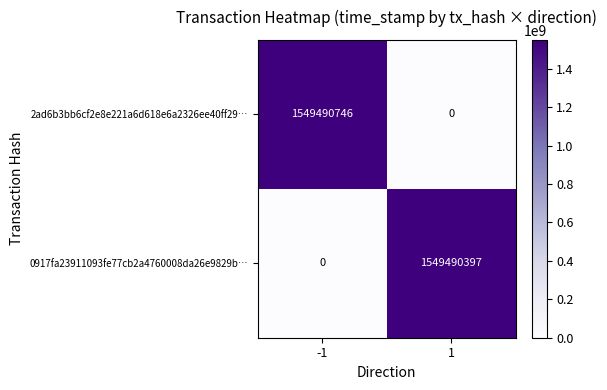

At which category is the sum across all series the highest?

-1